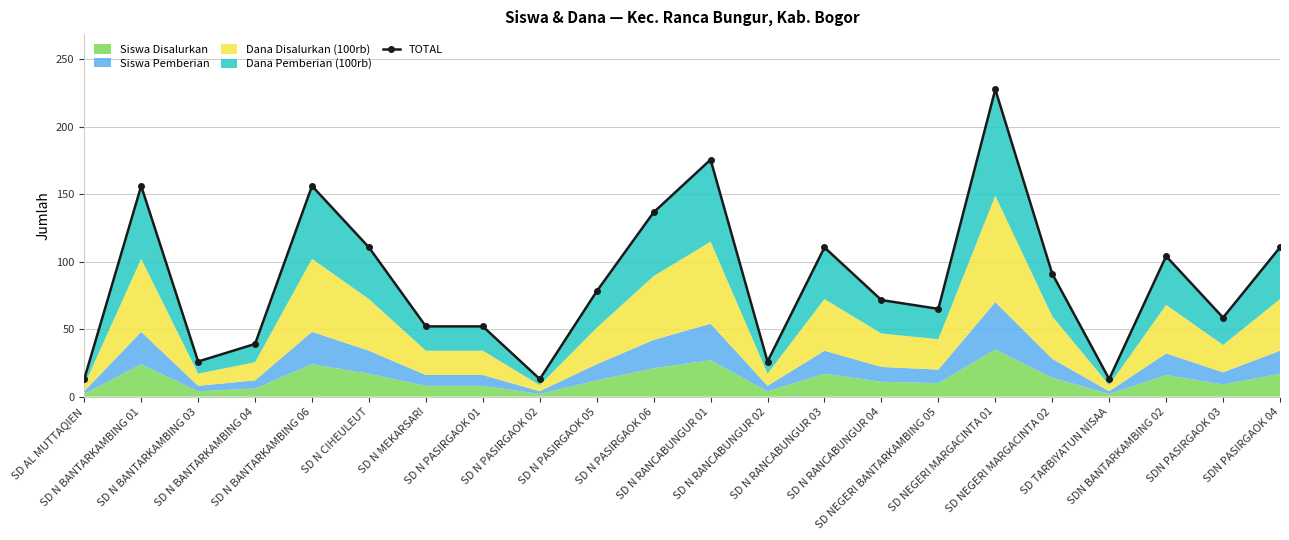

How many data points are less than 78?

11